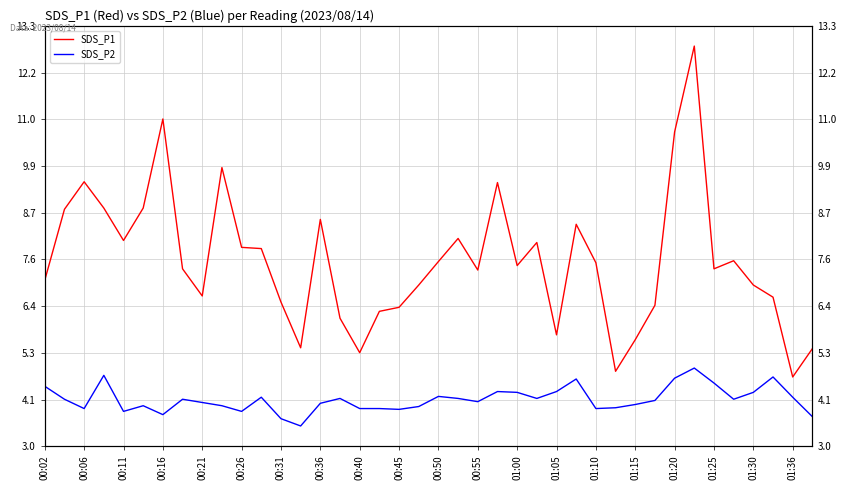

How many categories are shown in the chart?

40